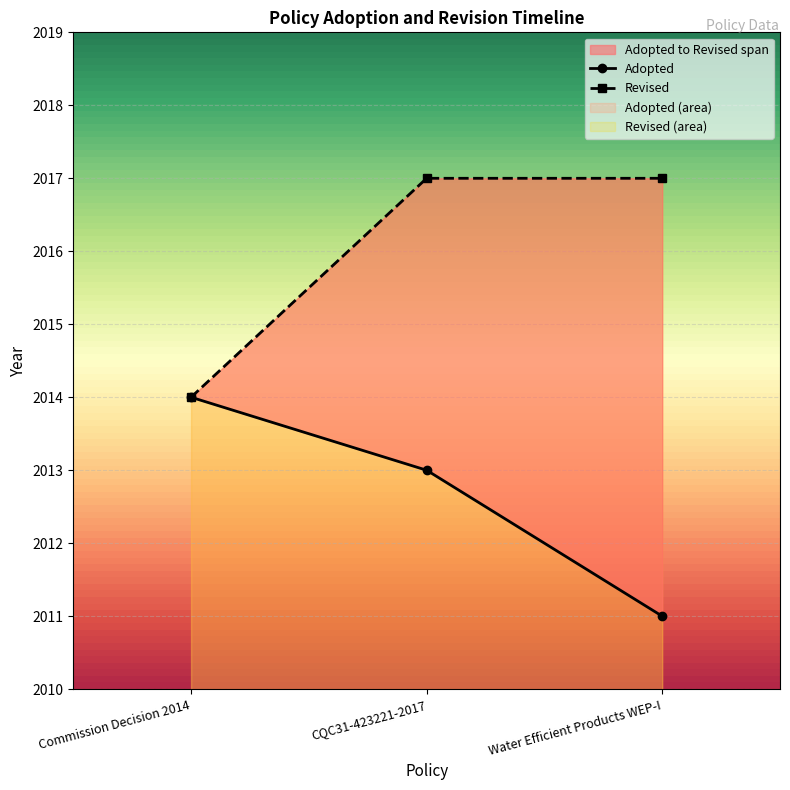

Reading left to right, what are all the values shown in this chart?

Adopted: Commission Decision 2014=2014	CQC31-423221-2017=2013	Water Efficient Products WEP-I=2011
Revised: Commission Decision 2014=2014	CQC31-423221-2017=2017	Water Efficient Products WEP-I=2017